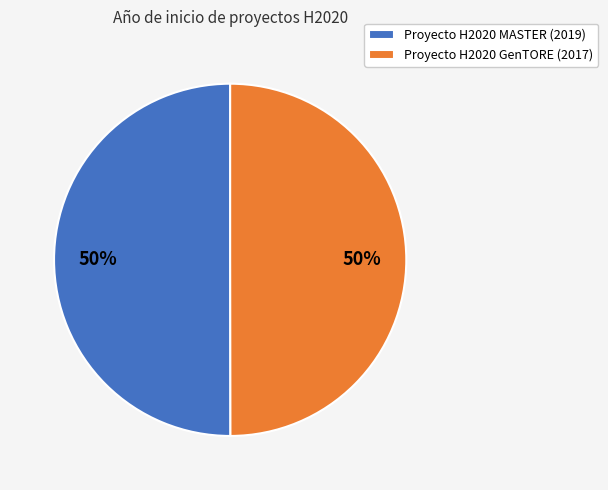

Approximately how many times larger is the value at Proyecto H2020 MASTER (2019) compared to Proyecto H2020 GenTORE (2017)?

1.0